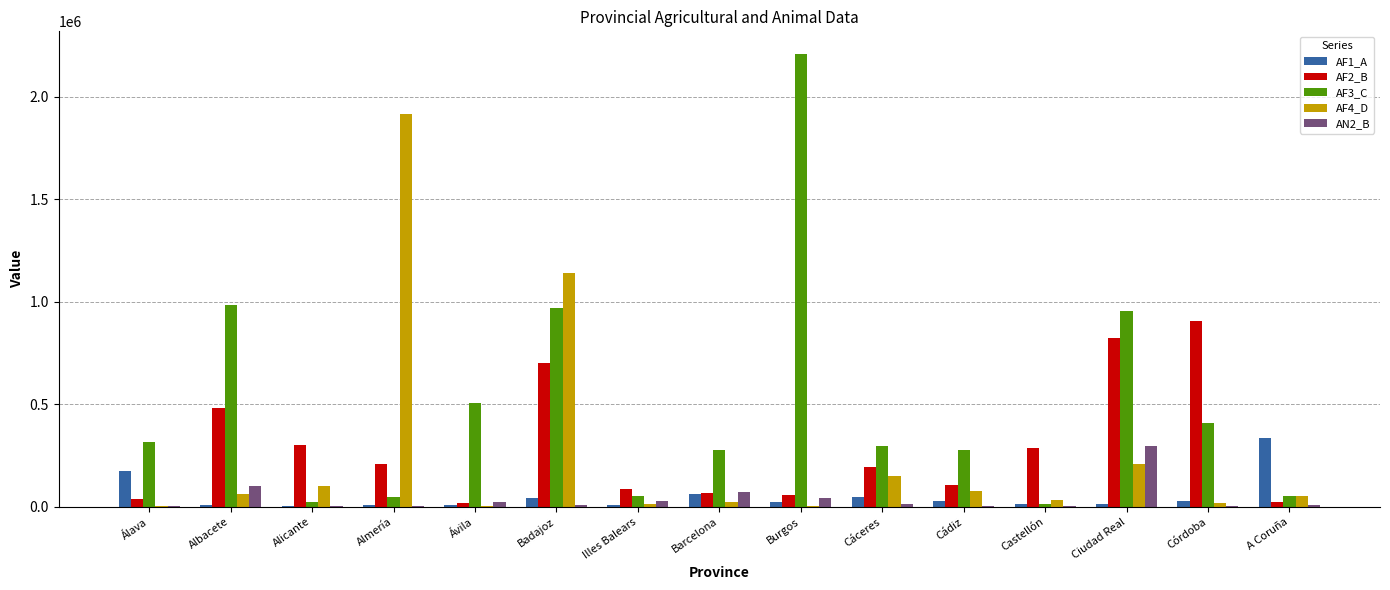

What is the highest value of the AF1_A series?

335518.2